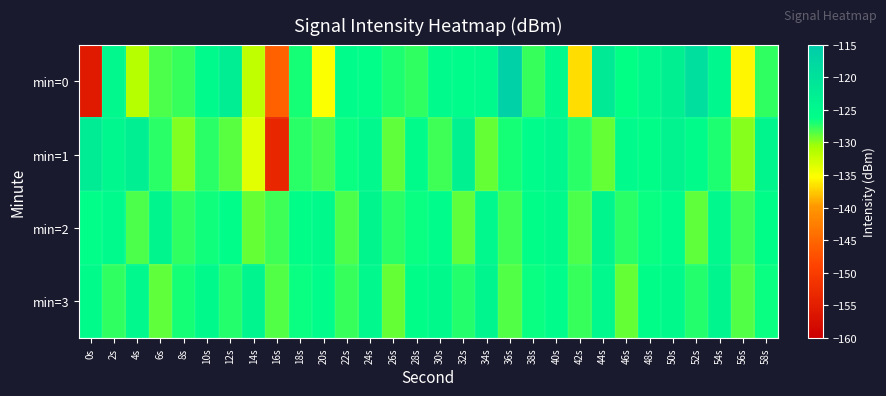

Reading left to right, what are all the values shown in this chart?

min=0: 0s=-155.6	2s=-125.0	4s=-131.5	6s=-128.3	8s=-127.8	10s=-125.2	12s=-122.7	14s=-131.9	16s=-145.6	18s=-126.9	20s=-135.1	22s=-125.7	24s=-126.2	26s=-127.0	28s=-127.6	30s=-125.3	32s=-125.7	34s=-125.3	36s=-116.3	38s=-127.8	40s=-124.8	42s=-136.8	44s=-121.7	46s=-126.4	48s=-124.9	50s=-123.1	52s=-119.4	54s=-124.7	56s=-135.7	58s=-127.5
min=1: 0s=-122.4	2s=-124.7	4s=-122.9	6s=-127.4	8s=-129.6	10s=-127.3	12s=-128.5	14s=-133.8	16s=-153.7	18s=-127.5	20s=-128.0	22s=-126.5	24s=-125.0	26s=-128.8	28s=-125.4	30s=-127.9	32s=-123.5	34s=-129.0	36s=-126.8	38s=-125.7	40s=-124.6	42s=-127.3	44s=-128.9	46s=-125.2	48s=-126.0	50s=-123.8	52s=-125.5	54s=-127.1	56s=-129.9	58s=-124.3
min=2: 0s=-126.1	2s=-125.2	4s=-128.3	6s=-124.5	8s=-127.6	10s=-126.7	12s=-125.8	14s=-128.9	16s=-127.9	18s=-126.0	20s=-125.1	22s=-128.2	24s=-124.3	26s=-127.5	28s=-126.6	30s=-125.7	32s=-128.8	34s=-124.9	36s=-127.9	38s=-126.0	40s=-125.1	42s=-128.2	44s=-124.3	46s=-127.5	48s=-126.6	50s=-125.7	52s=-128.8	54s=-124.9	56s=-127.9	58s=-126.0
min=3: 0s=-125.5	2s=-127.6	4s=-124.7	6s=-128.8	8s=-126.9	10s=-125.1	12s=-127.2	14s=-124.3	16s=-128.4	18s=-126.5	20s=-125.6	22s=-127.7	24s=-124.8	26s=-128.9	28s=-126.0	30s=-125.1	32s=-127.2	34s=-124.3	36s=-128.4	38s=-126.5	40s=-125.6	42s=-127.7	44s=-124.8	46s=-128.9	48s=-126.0	50s=-125.1	52s=-127.2	54s=-124.3	56s=-128.4	58s=-126.5